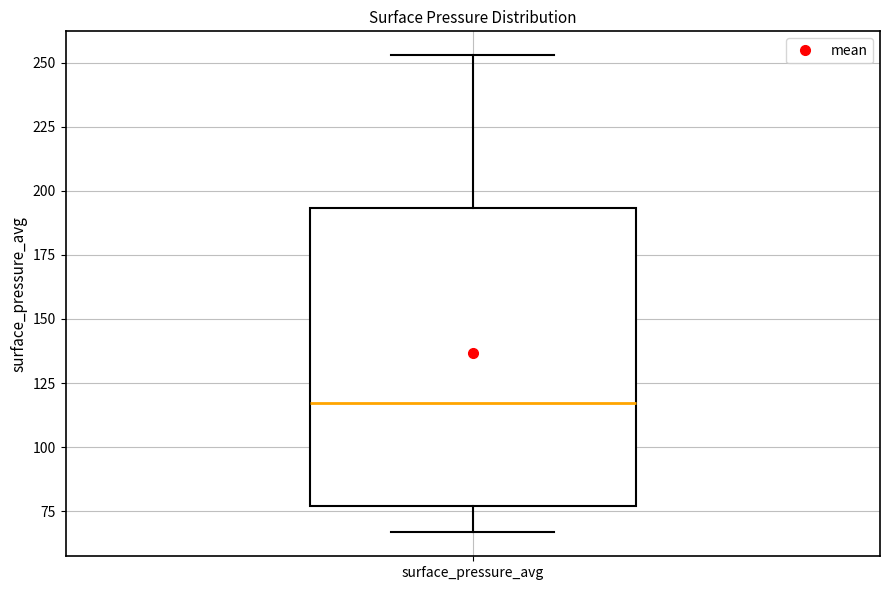

Transcribe this box plot: give where the median line is, the range the box spans, and where the two whiskers end, as read against the y-axis. The values are not printed on the chart, so give them approximately, as read against the axis.

median 115, box 75 to 195, whiskers 65 to 255